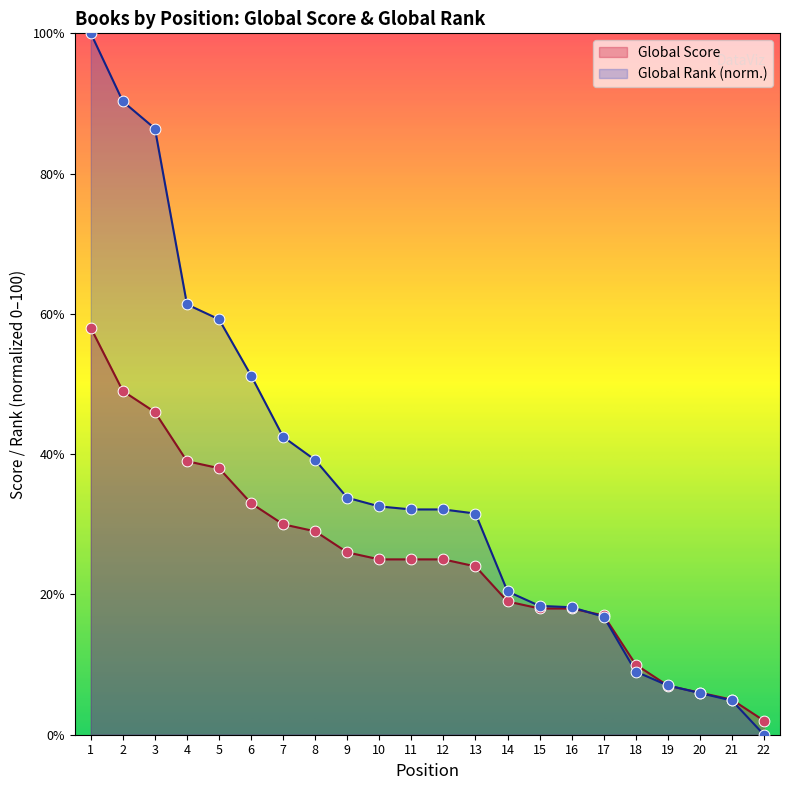

Which series has the widest spread of Y values?

Global Rank